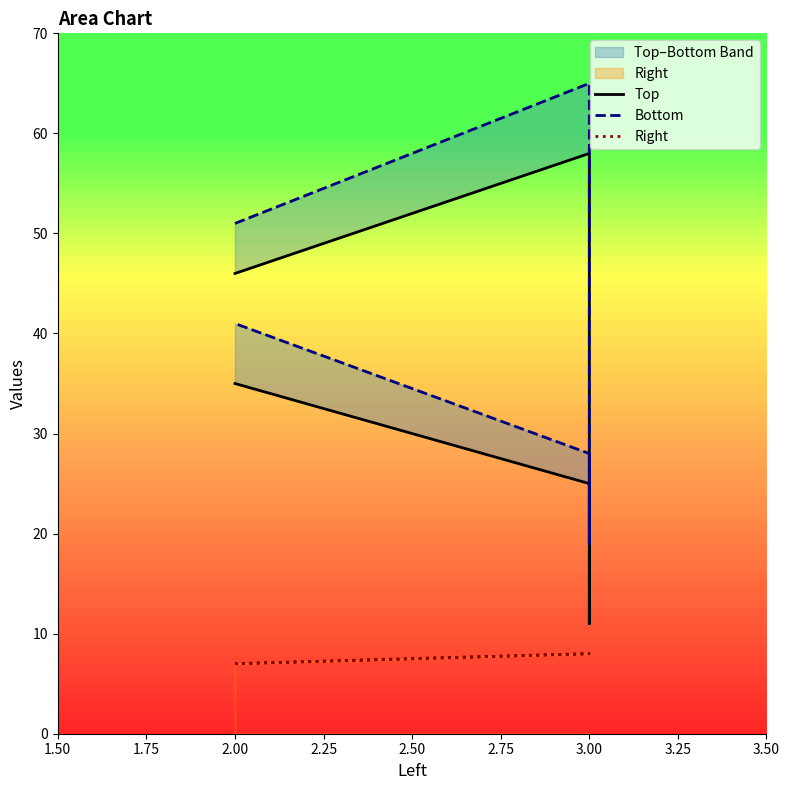

How many data points in Top are less than 35?

2